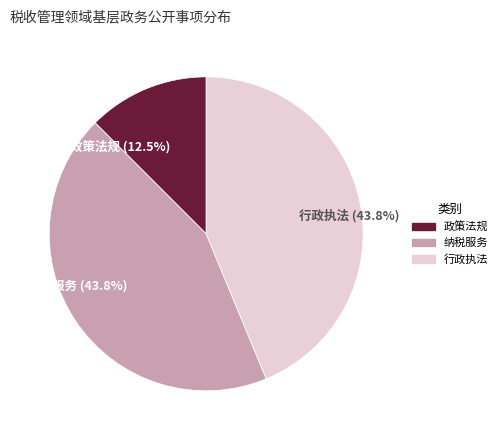

Combined, do 政策法规 and 行政执法 account for over 50%?

Yes